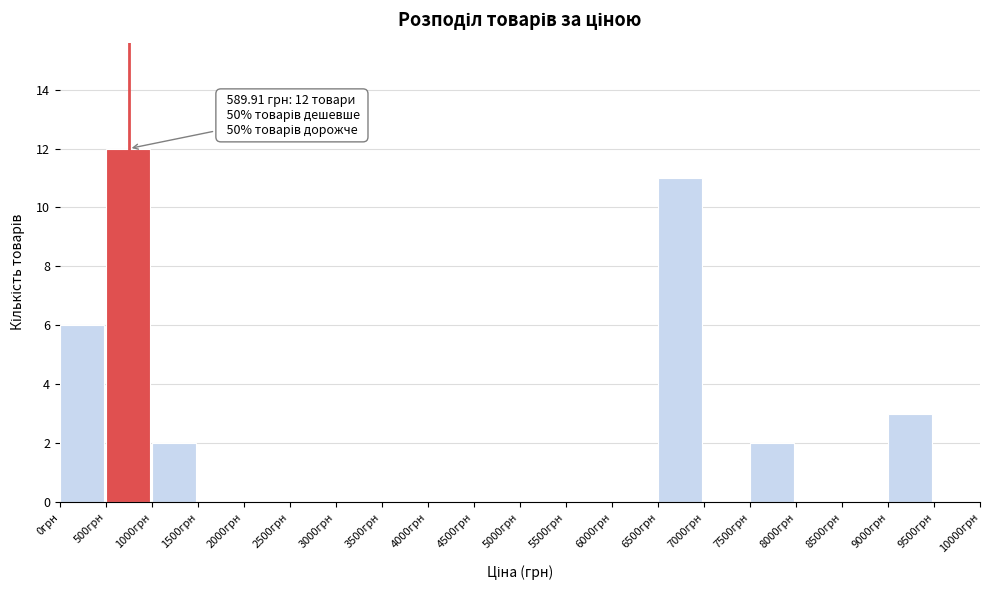

Over which range of the x-axis is the bar tallest?

500 to 1000